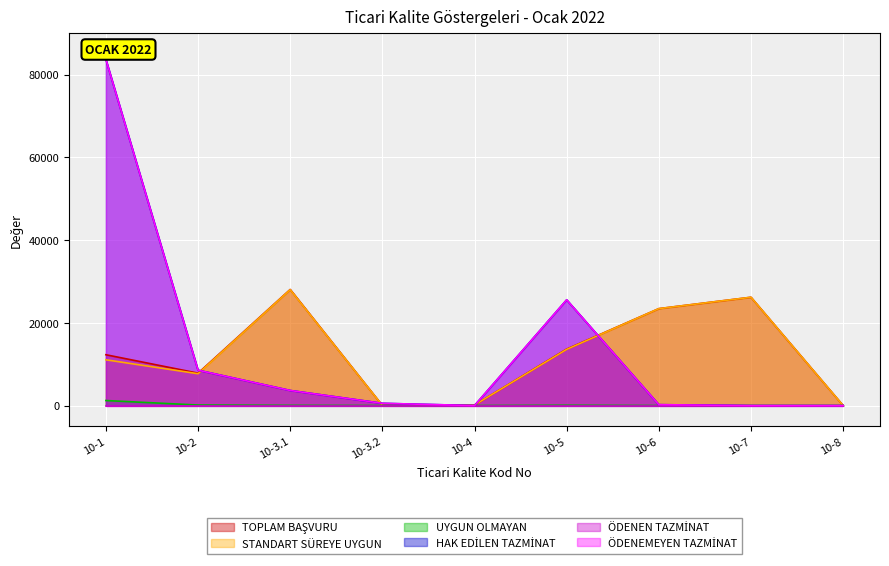

What is the sum of the TOPLAM BAŞVURU values at 10-3.1 and 10-2?

35909.0